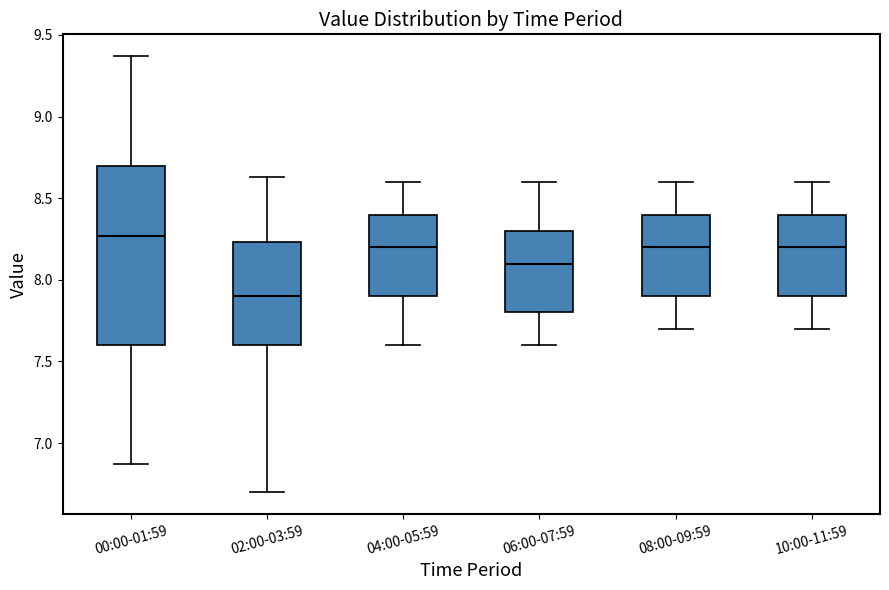

Reading left to right, transcribe this box plot: for each box, give where its median line is, the range the box spans, and where its two whiskers end, as read against the y-axis. The values are not printed on the chart, so give them approximately, as read against the axis.

00:00-01:59: median 8.25, box 7.60 to 8.70, whiskers 6.85 to 9.35
02:00-03:59: median 7.90, box 7.60 to 8.25, whiskers 6.70 to 8.65
04:00-05:59: median 8.20, box 7.90 to 8.40, whiskers 7.60 to 8.60
06:00-07:59: median 8.10, box 7.80 to 8.30, whiskers 7.60 to 8.60
08:00-09:59: median 8.20, box 7.90 to 8.40, whiskers 7.70 to 8.60
10:00-11:59: median 8.20, box 7.90 to 8.40, whiskers 7.70 to 8.60